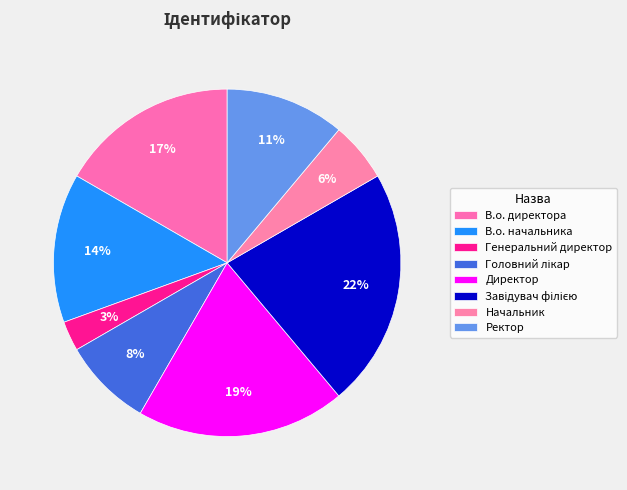

To the nearest percent, what percentage of the pie is Завідувач філією?

22%